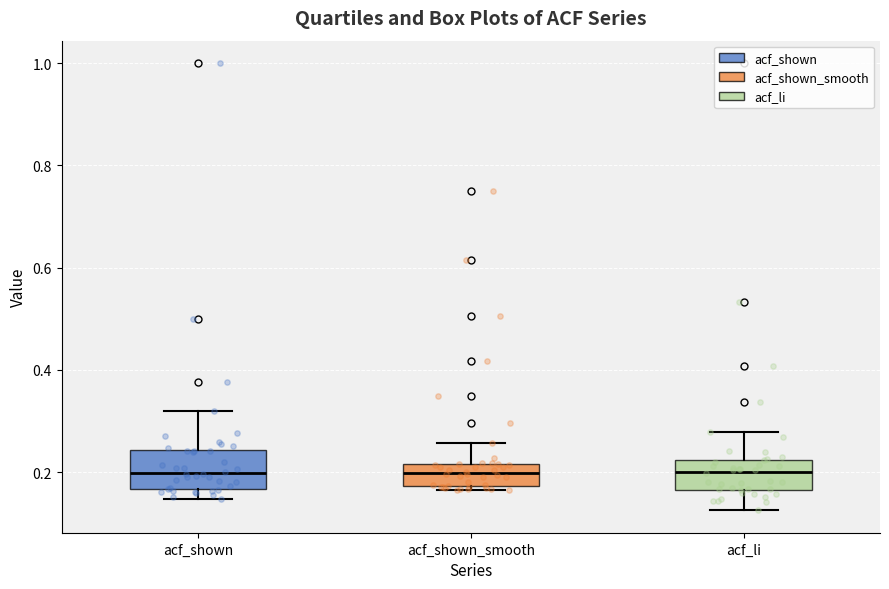

Reading left to right, read every box against the y-axis: the position of its median line, the range the box covers, and the ends of its whiskers. The values are not printed on the chart, so give them approximately, as read against the axis.

acf_shown: median 0.20, box 0.16 to 0.24, whiskers 0.14 to 0.32
acf_shown_smooth: median 0.20, box 0.18 to 0.22, whiskers 0.16 to 0.26
acf_li: median 0.20, box 0.16 to 0.22, whiskers 0.12 to 0.28